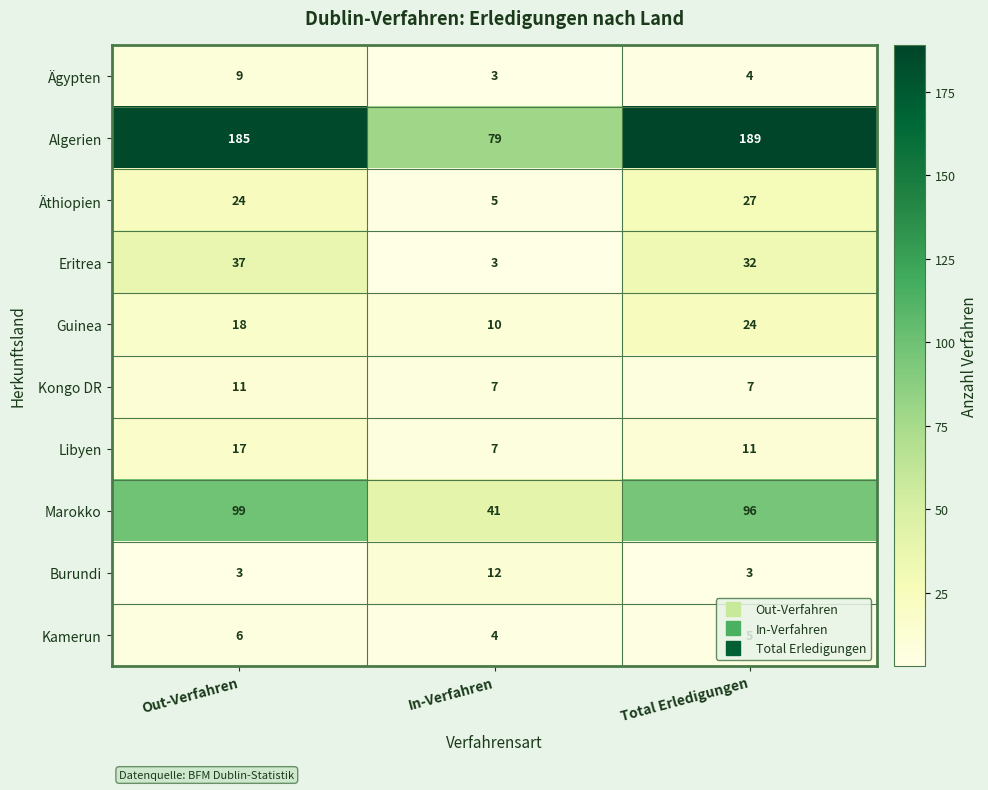

How many Kongo DR values are between 7 and 11?

3